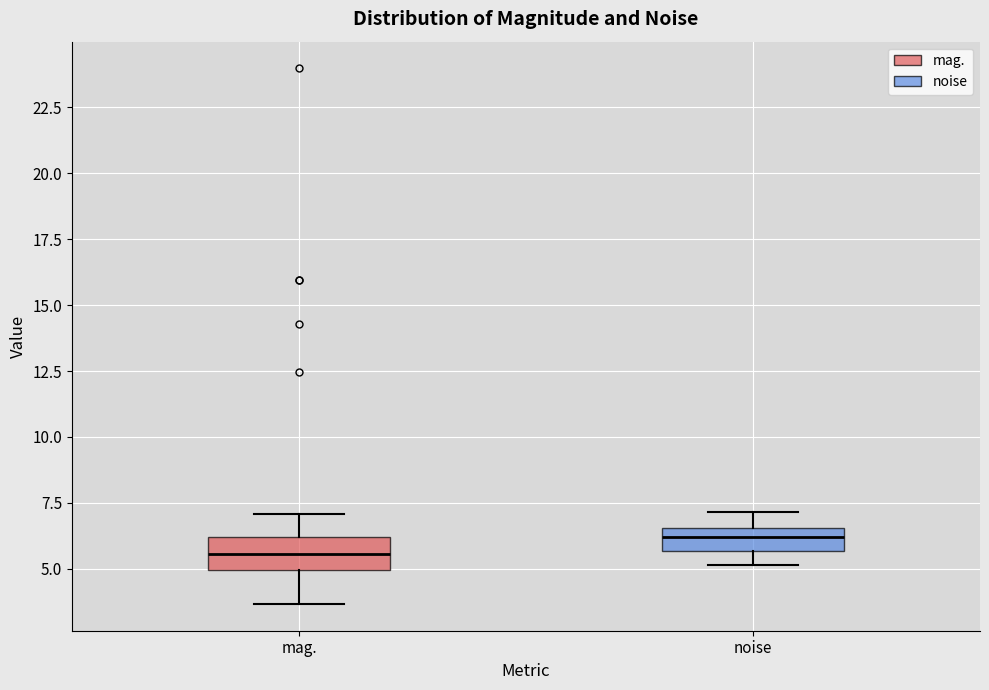

Reading left to right, read every box against the y-axis: the position of its median line, the range the box covers, and the ends of its whiskers. The values are not printed on the chart, so give them approximately, as read against the axis.

mag.: median 5.5, box 5.0 to 6.0, whiskers 3.5 to 7.0
noise: median 6.0, box 5.5 to 6.5, whiskers 5.0 to 7.0